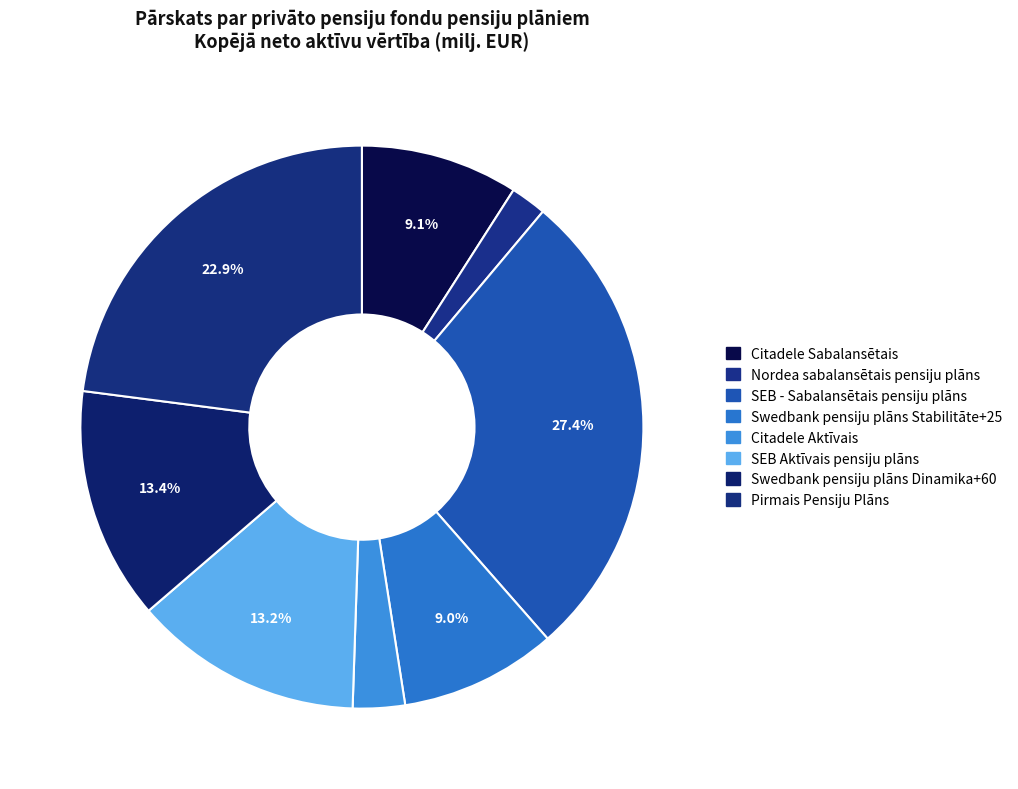

Combined, what portion of the pie is Swedbank pensiju plāns Stabilitāte+25 and Citadele Sabalansētais?

18.1%